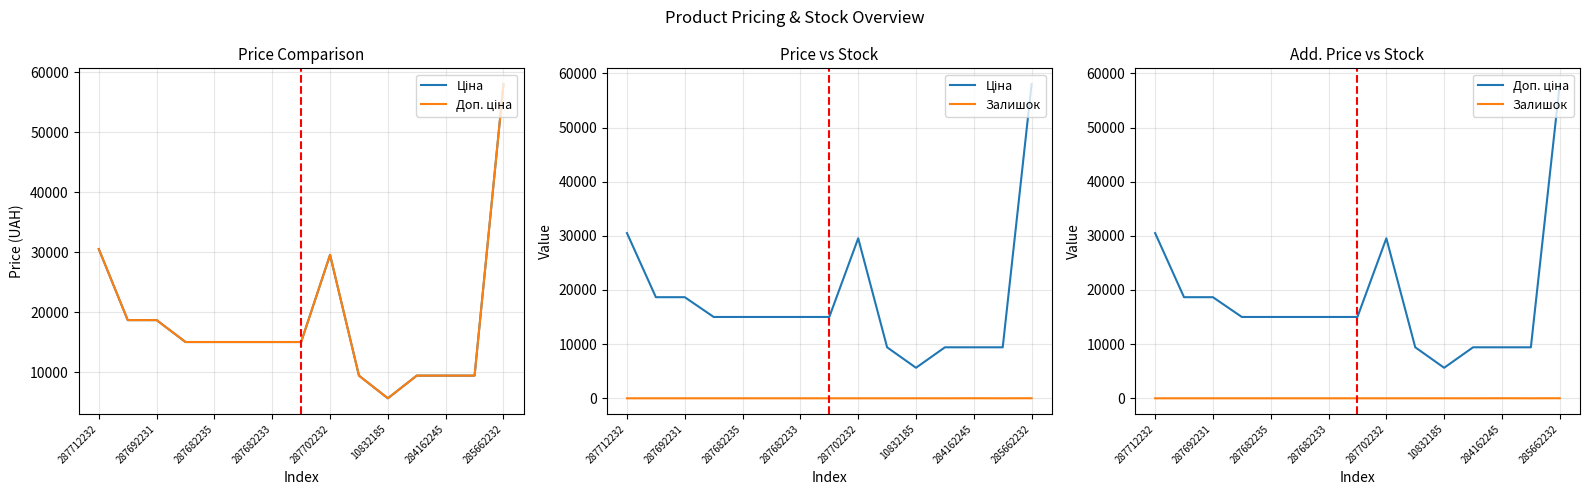

Which series has the widest spread of values?

Ціна